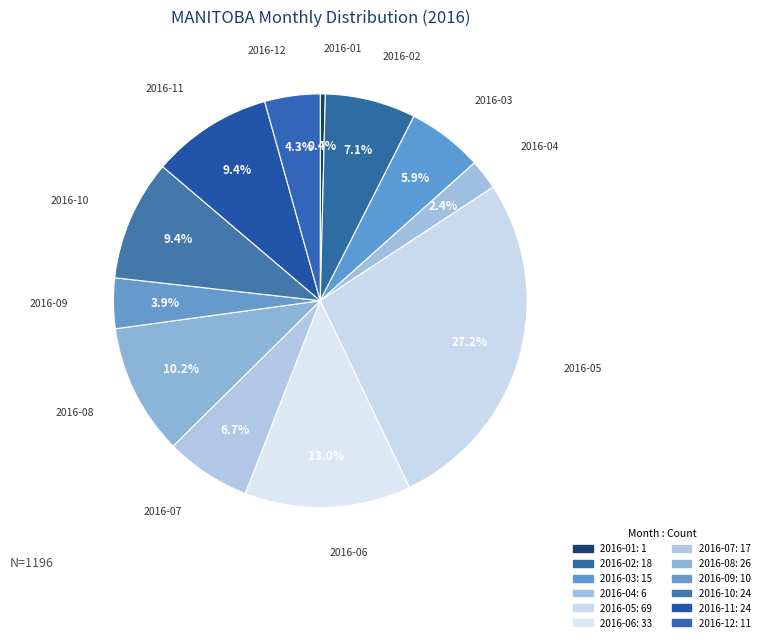

Between 2016-06 and 2016-10, which is larger?

2016-06